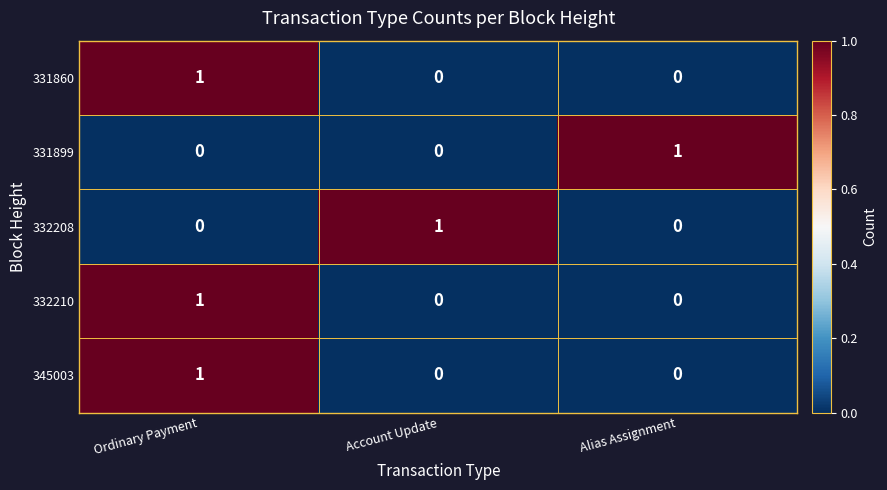

Is the value of 331860 at Ordinary Payment greater than the value of 332210 at Account Update?

Yes